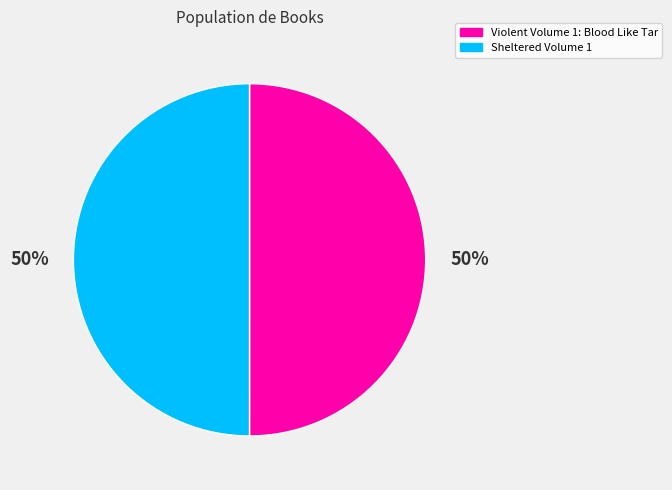

Is the sum of Violent Volume 1: Blood Like Tar and Sheltered Volume 1 greater than half?

Yes